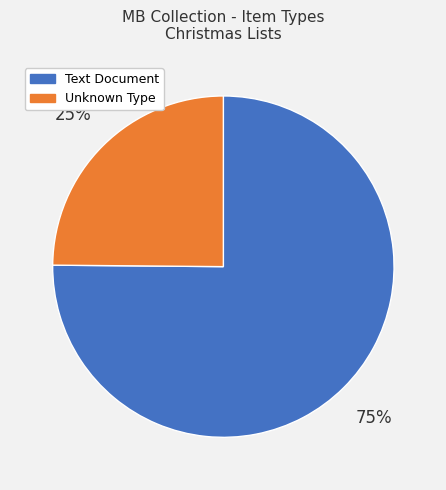

To the nearest percent, what is the average slice percentage?

50%